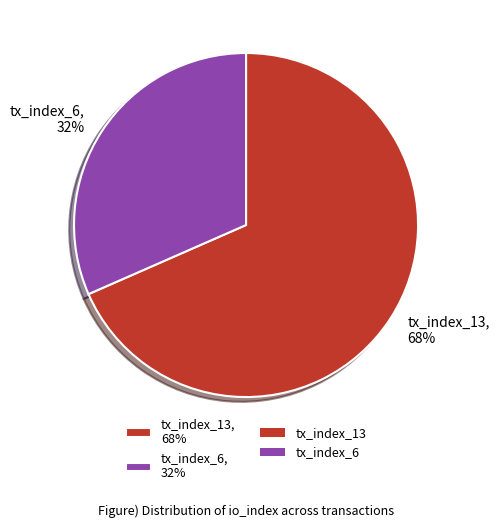

Combined, do tx_index_6 and tx_index_13 account for over 50%?

Yes